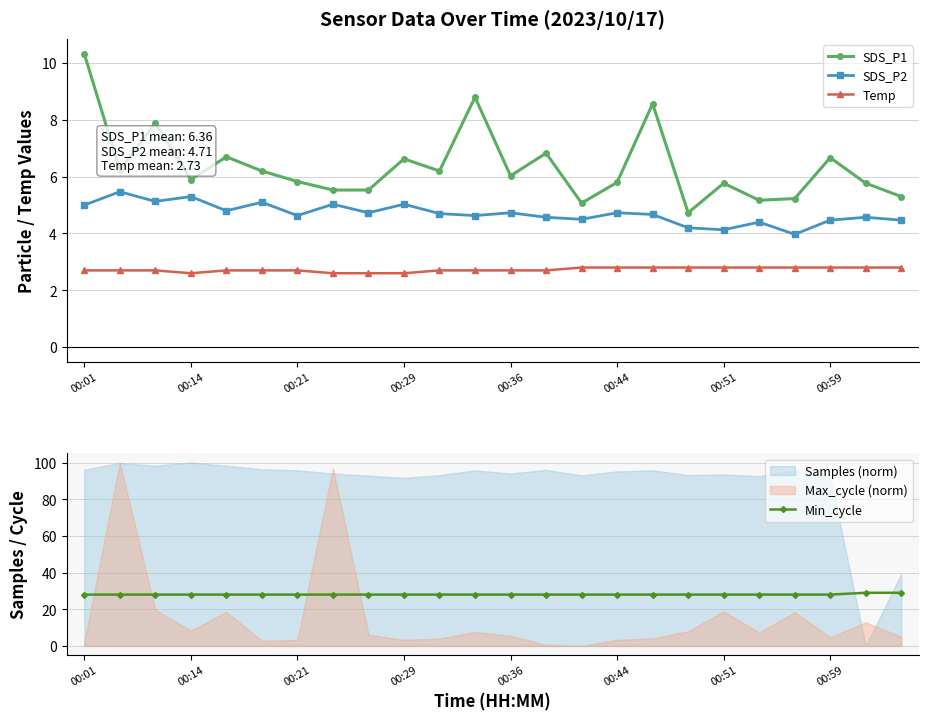

True or false: Min_cycle and SDS_P2 intersect in this chart.

False